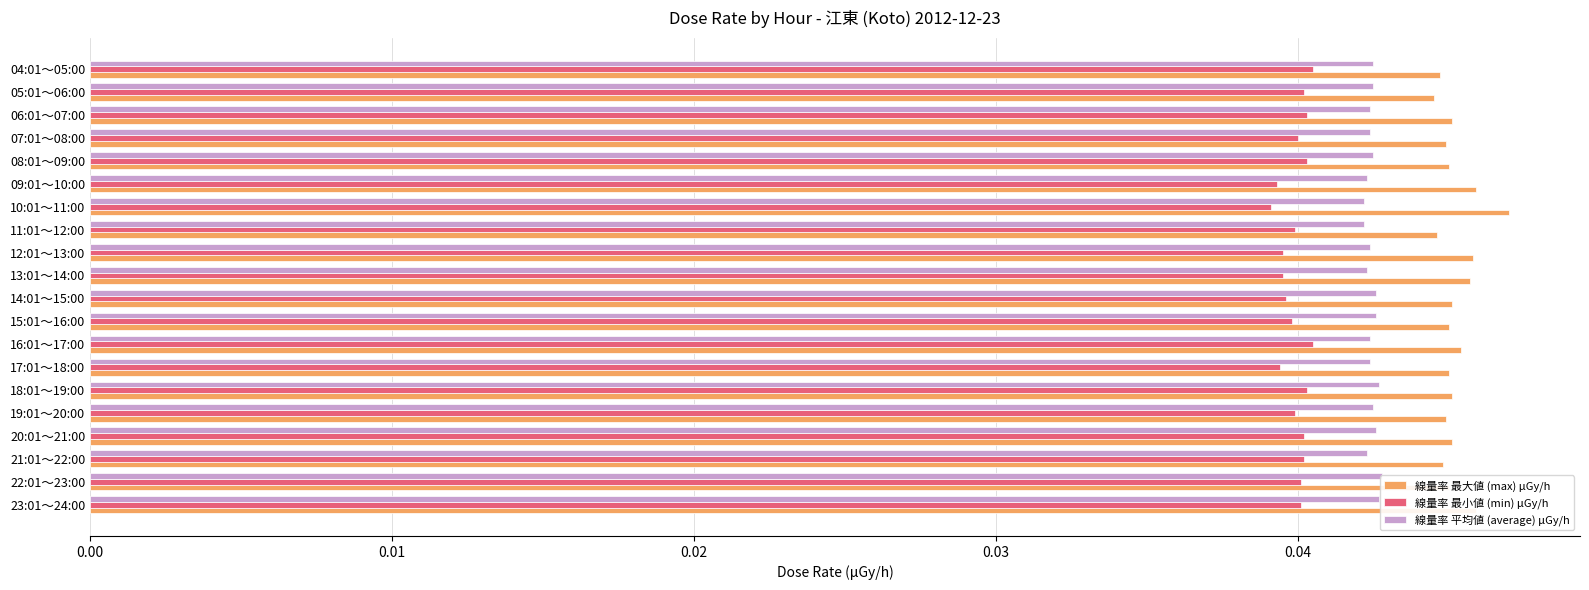

What are all the series names shown in the legend?

線量率 最大値 (max) μGy/h, 線量率 最小値 (min) μGy/h, 線量率 平均値 (average) μGy/h